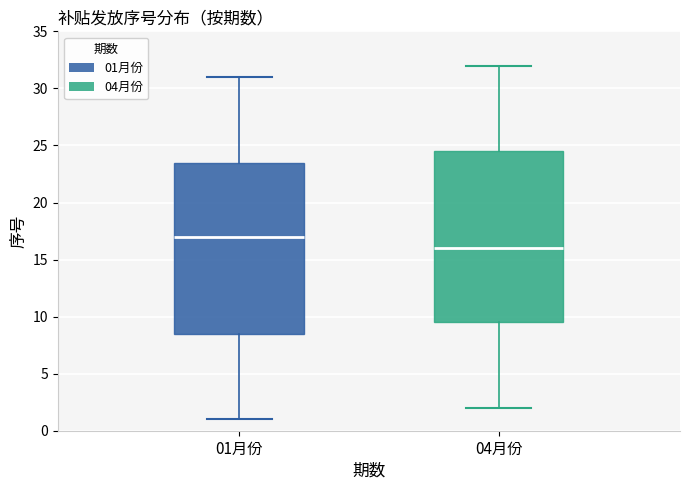

Which box's median line is the lowest?

04月份